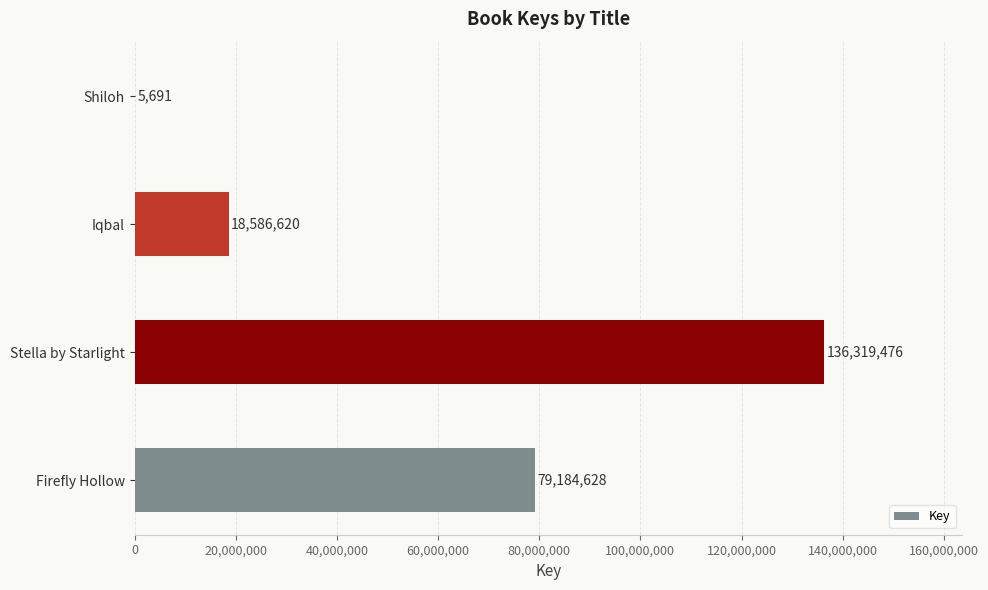

How many values are between 18586620 and 136319476?

3